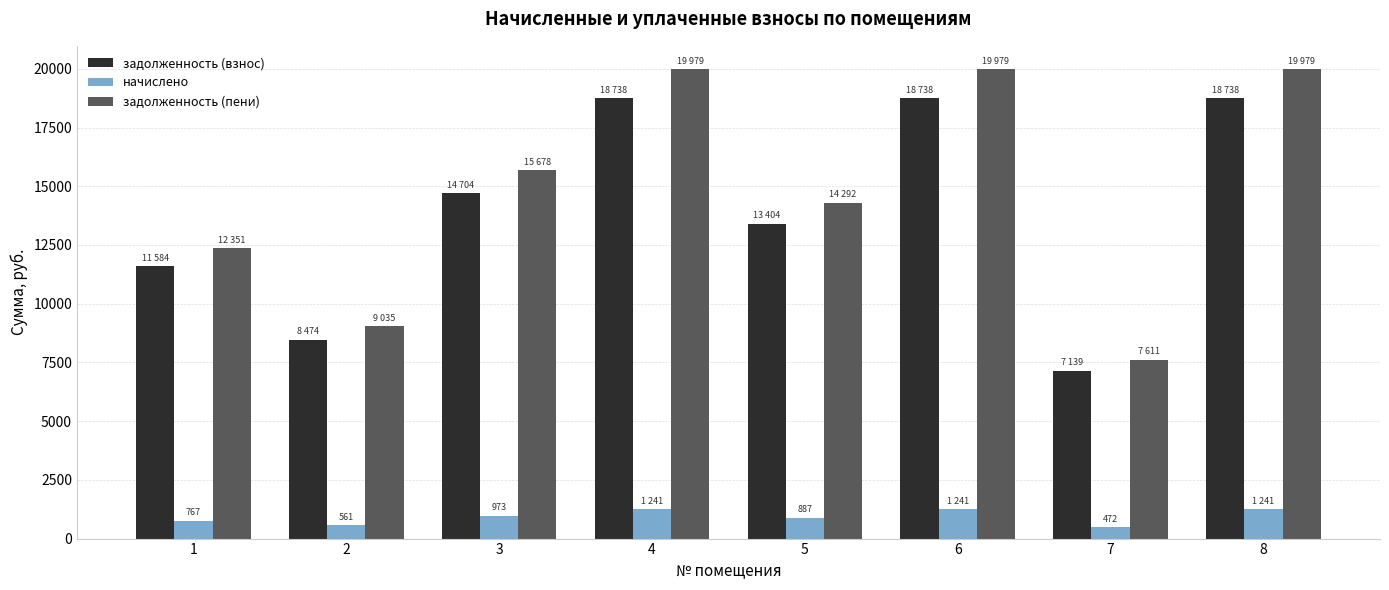

Which series has the largest range (max minus min)?

задолженность (пени)